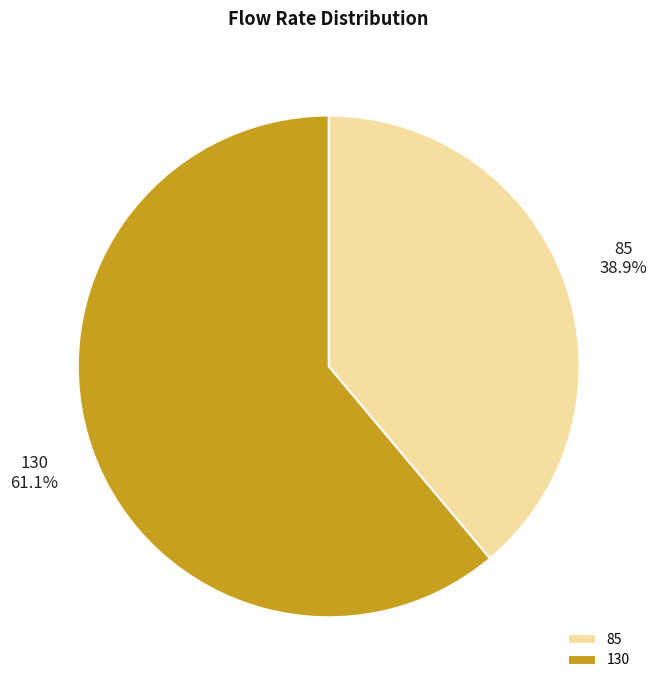

Rank the categories by value from highest to lowest.

130, 85